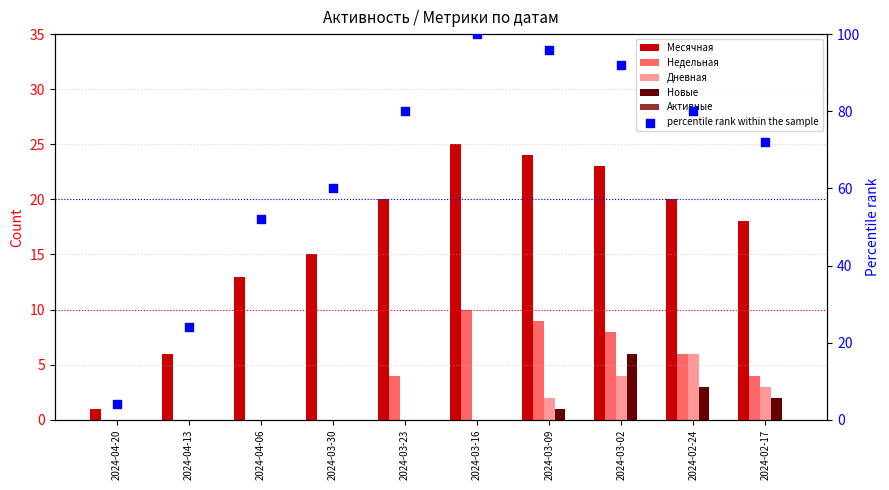

At how many categories does at least one series exceed 38?

8